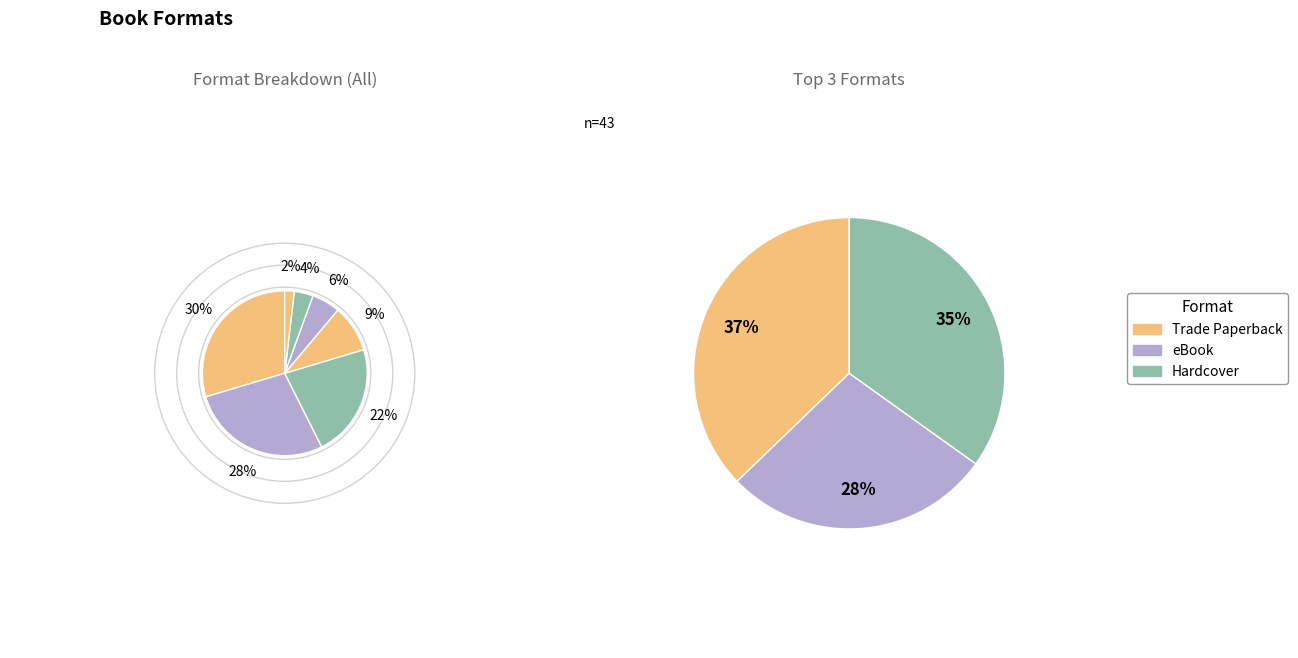

Which has a higher value, Paper Over Board or eBook?

eBook